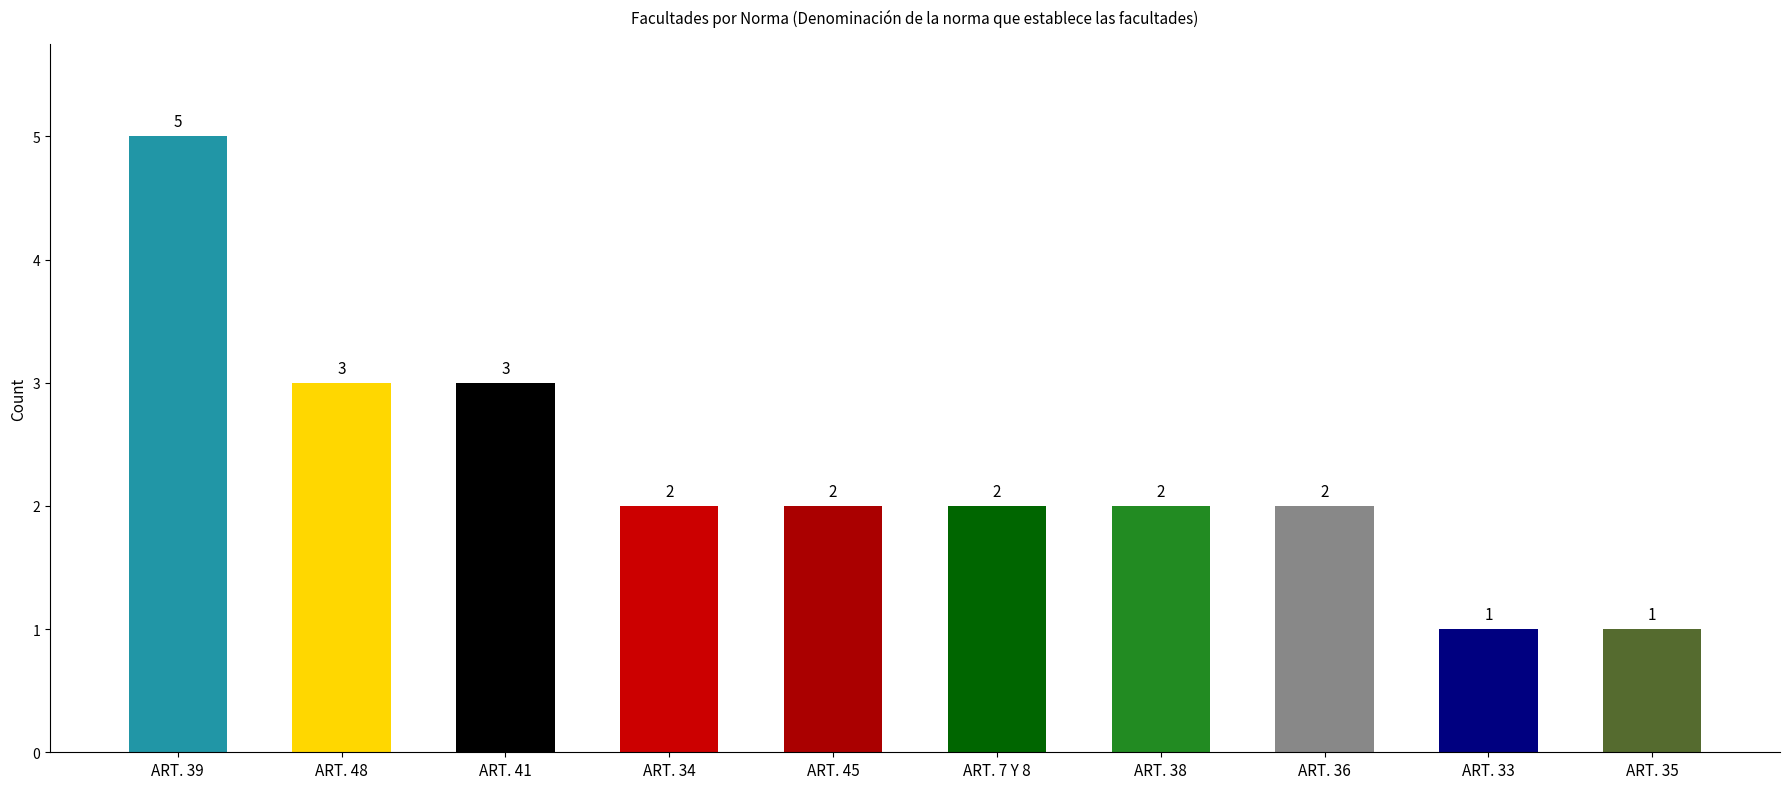

What position from the left is ART. 7 Y 8?

6